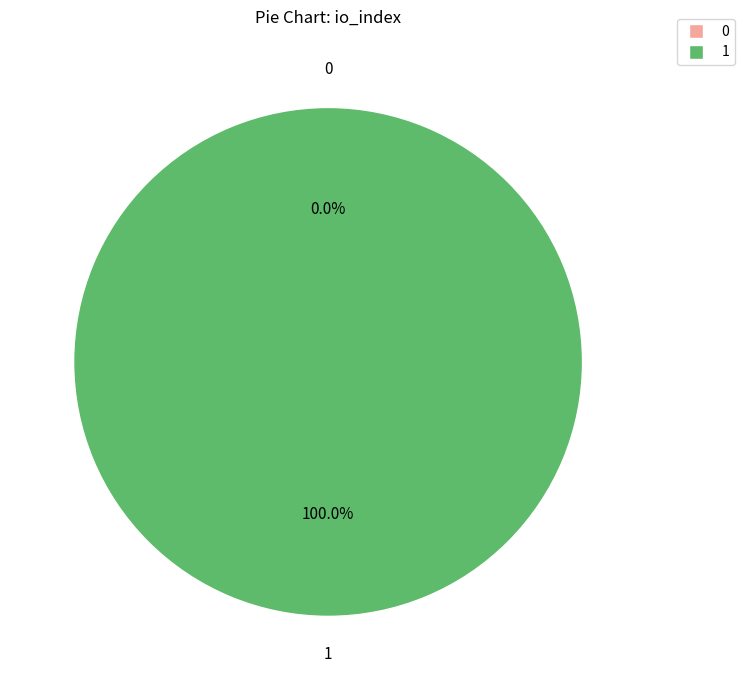

The 0 slice represents 0% of the pie. True or false?

True